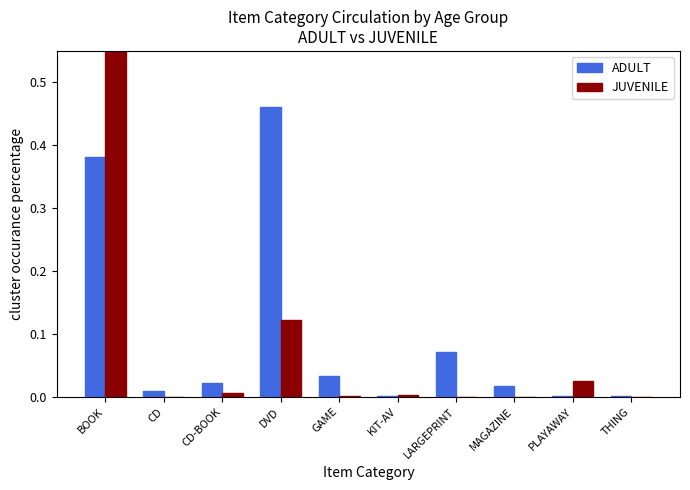

Reading left to right, transcribe all the data shown in this chart.

ADULT: BOOK=0.4	CD=0.0	CD-BOOK=0.0	DVD=0.5	GAME=0.0	KIT-AV=0.0	LARGEPRINT=0.1	MAGAZINE=0.0	PLAYAWAY=0.0	THING=0.0
JUVENILE: BOOK=0.8	CD=0.0	CD-BOOK=0.0	DVD=0.1	GAME=0.0	KIT-AV=0.0	LARGEPRINT=0.0	MAGAZINE=0.0	PLAYAWAY=0.0	THING=0.0